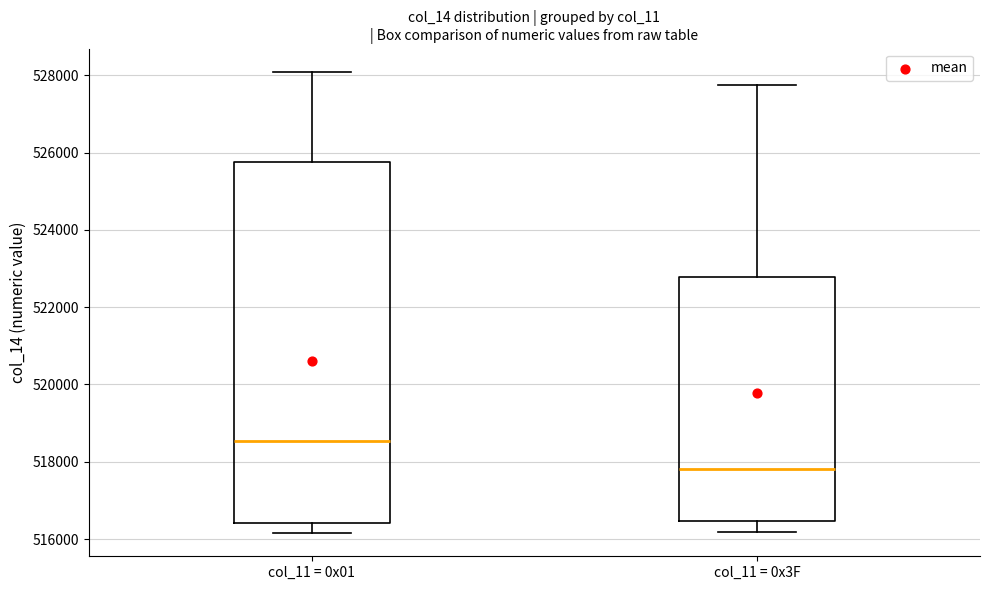

Which box has the lowest median line?

col_11 = 0x3F